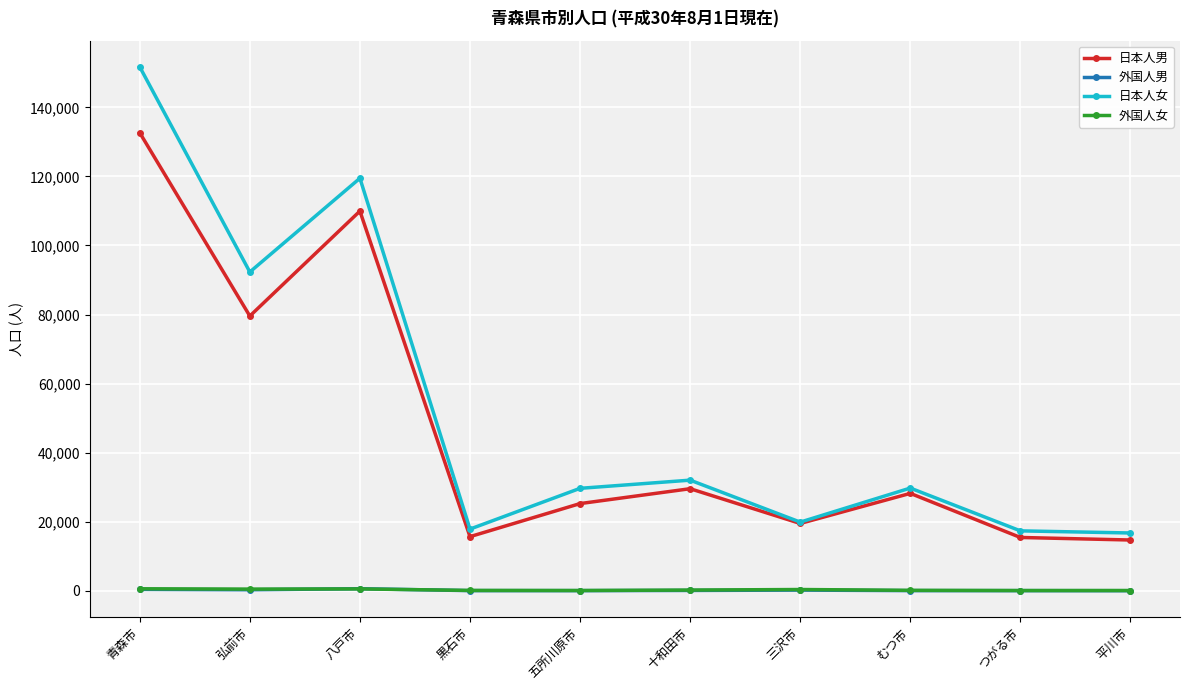

What is the greatest value displayed?

151735